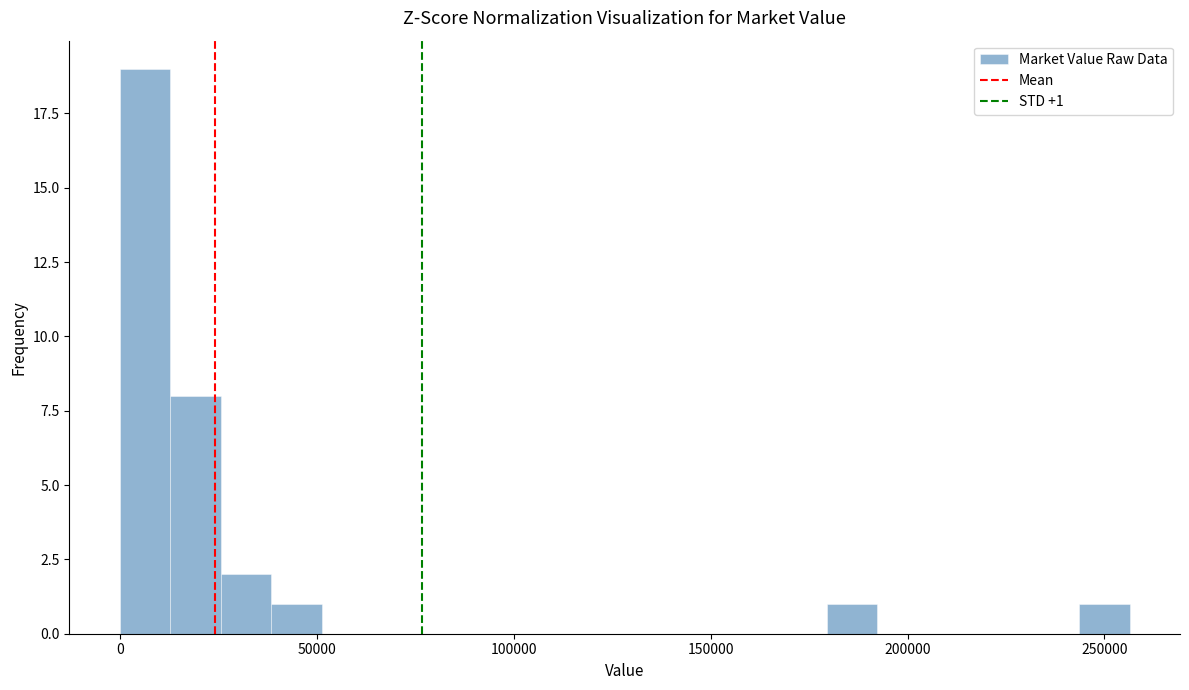

Around what value on the x-axis is the tallest bar? Give the approximate position of its centre, as read against the axis.

5000